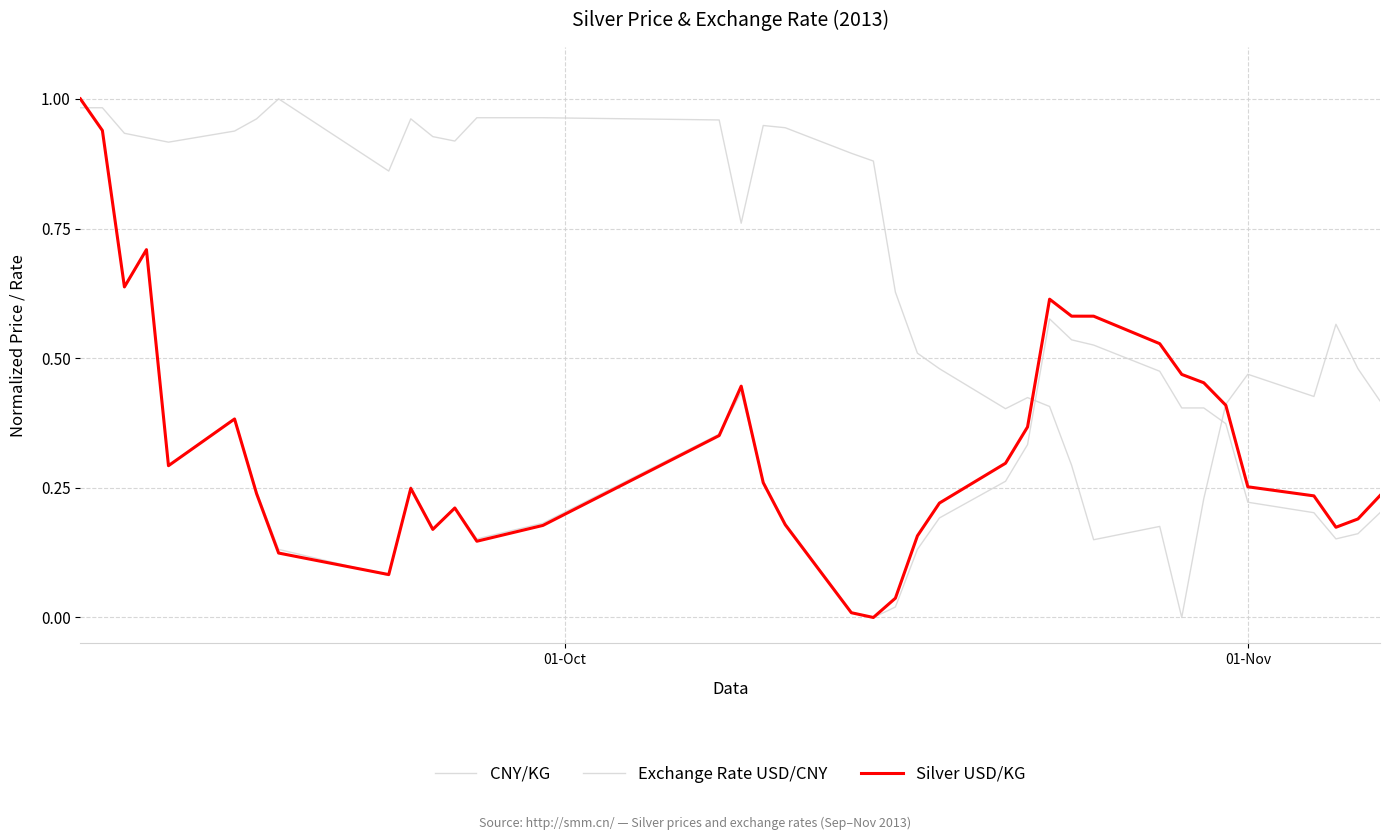

How many lines are shown in the chart?

3